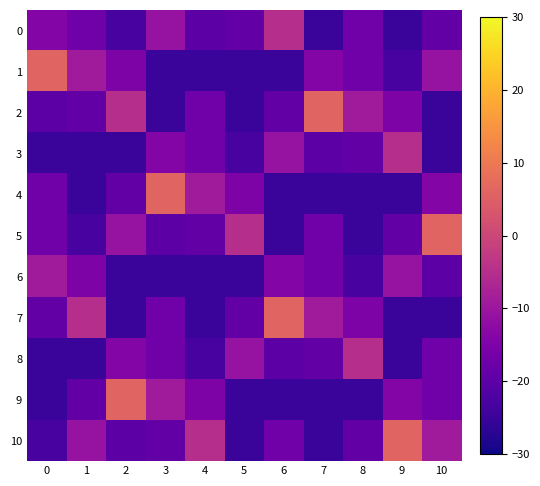

At 9, list the series in order from largest to smallest.

10, 3, 6, 9, 2, 5, 1, 0, 4, 7, 8